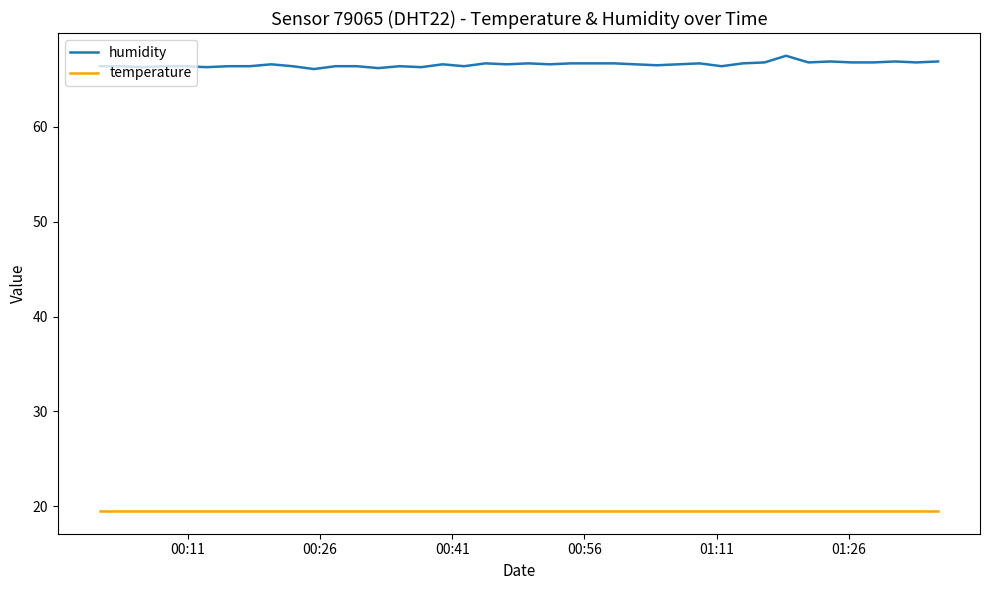

Which series has the largest total across all categories?

humidity